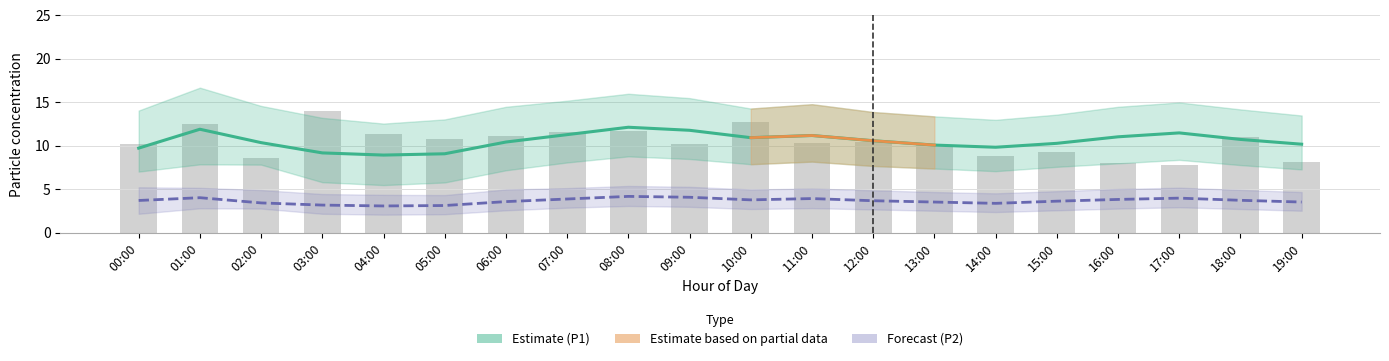

What is the label of the 19th bar from the right?

01:00